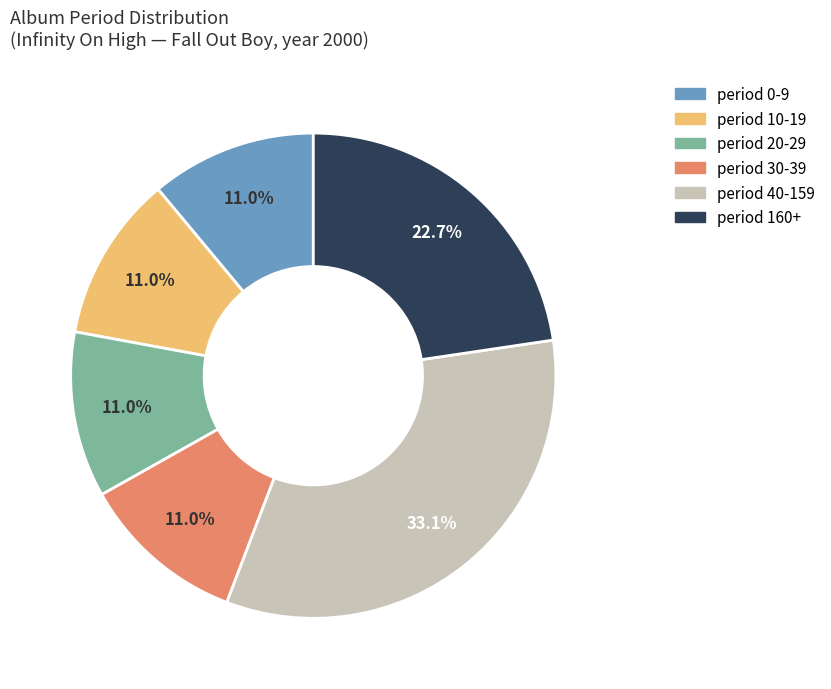

Does any single category account for the majority?

No